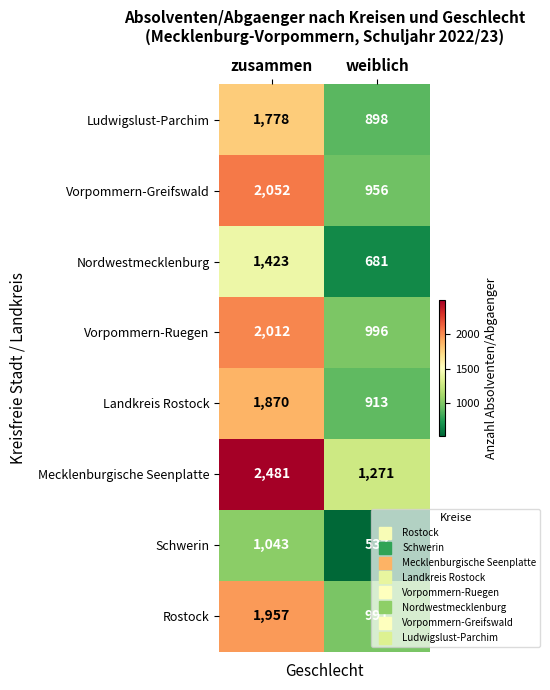

What is the sum of the Nordwestmecklenburg values at weiblich and zusammen?

2104